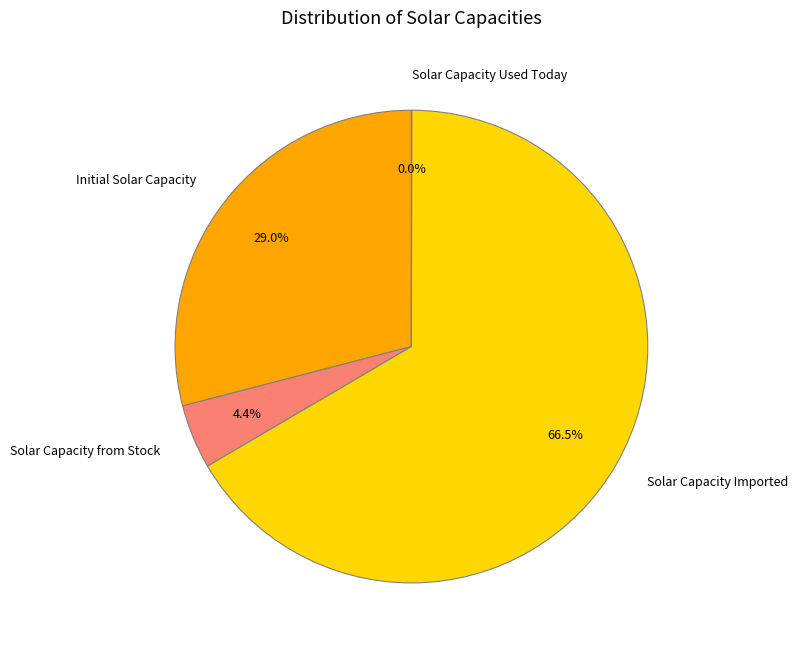

Which has a higher value, Solar Capacity from Stock or Initial Solar Capacity?

Initial Solar Capacity